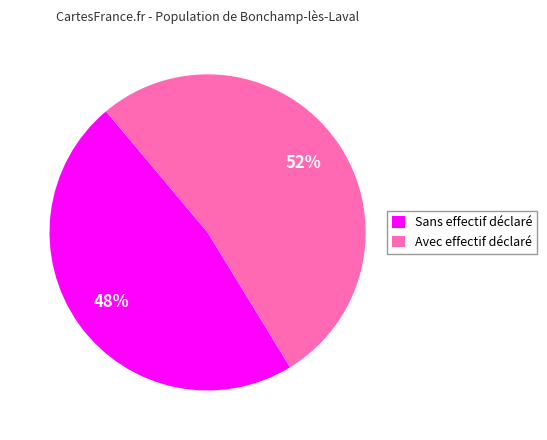

What percentage is the Sans effectif déclaré slice, to the nearest percent?

48%